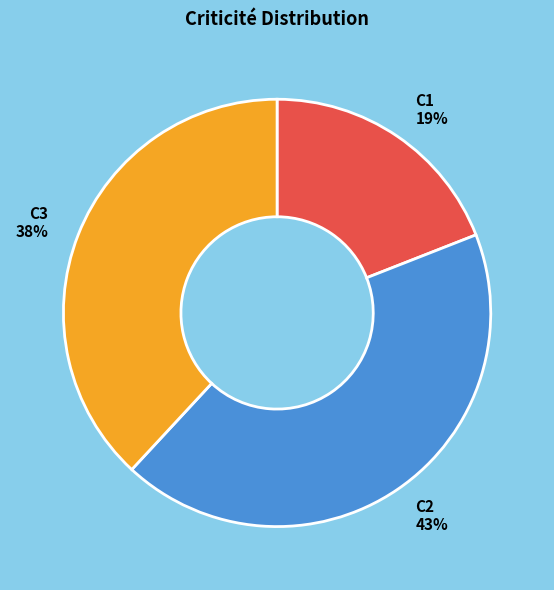

Is there a majority slice in this chart?

No